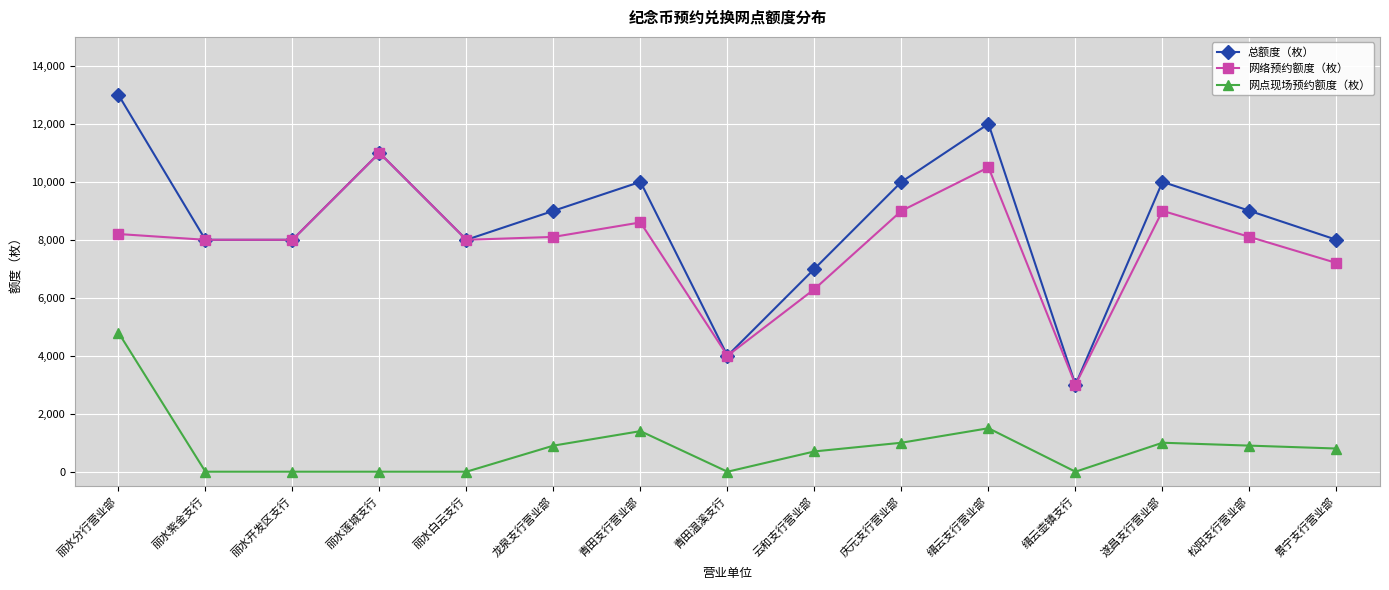

Does the chart display data point markers on the line(s)?

Yes